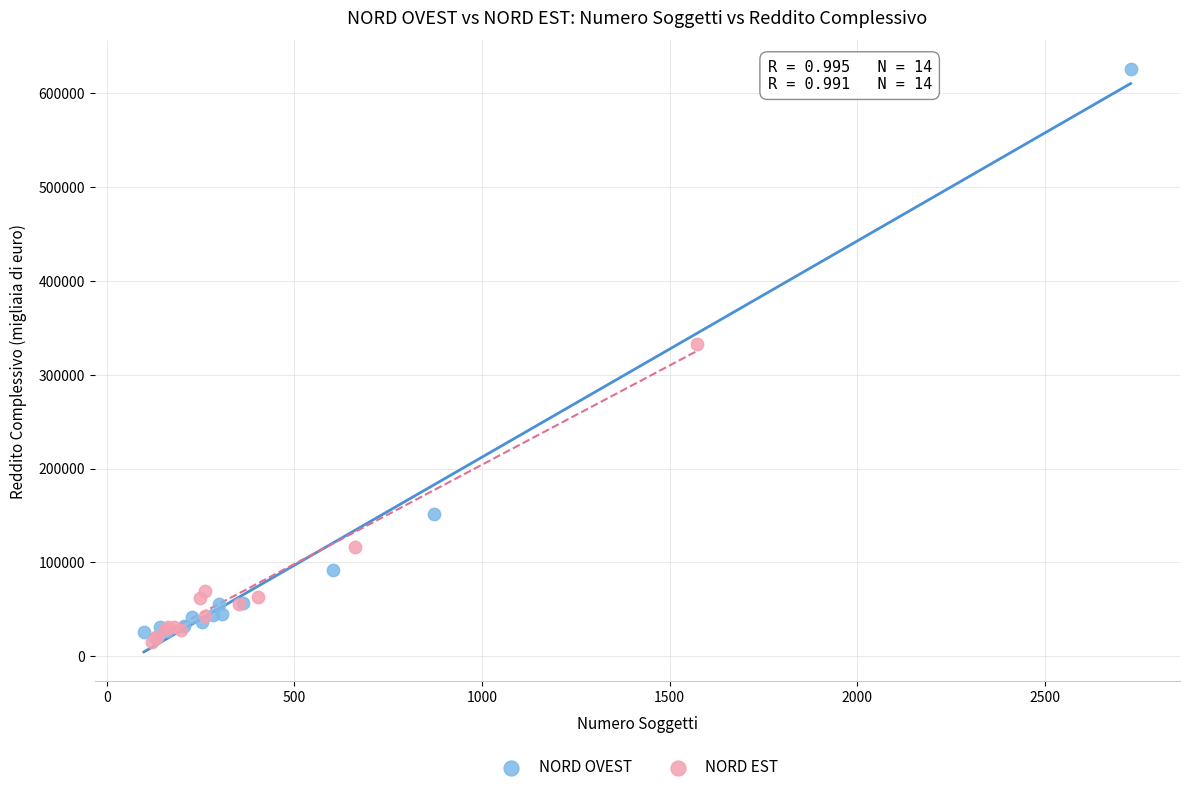

Which series reaches the maximum Y coordinate?

NORD OVEST